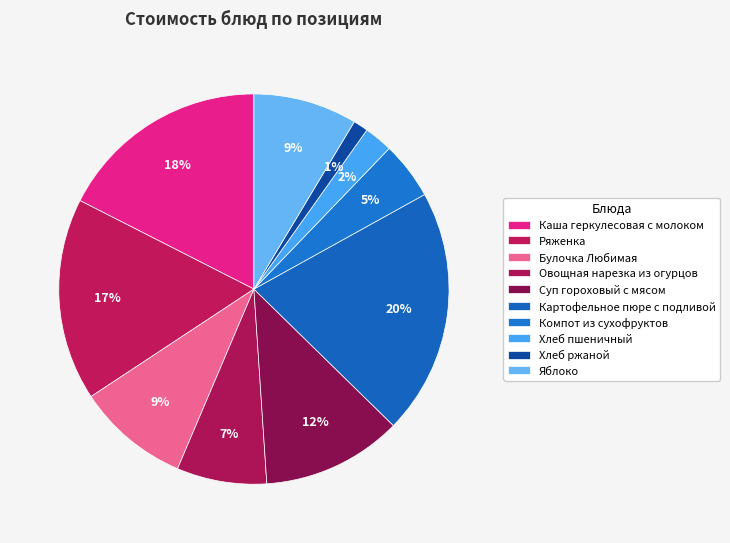

Approximately how many times larger is the value at Компот из сухофруктов compared to Хлеб ржаной?

3.9